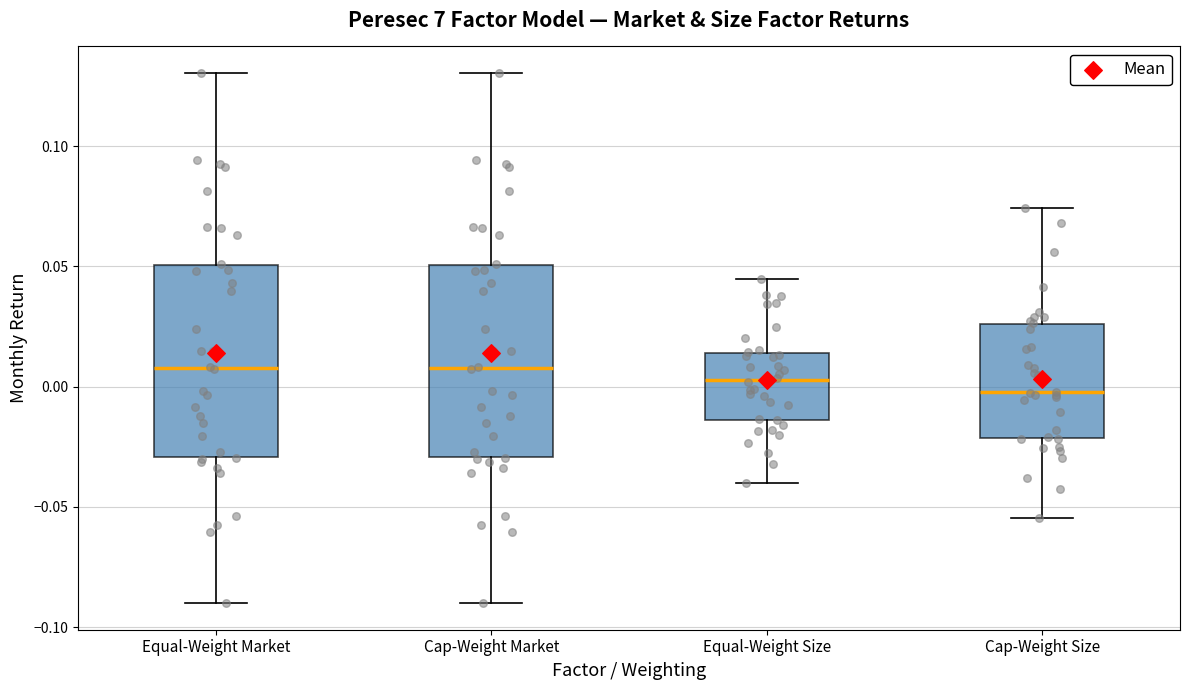

Which box's median line is the lowest?

Cap-Weight Size